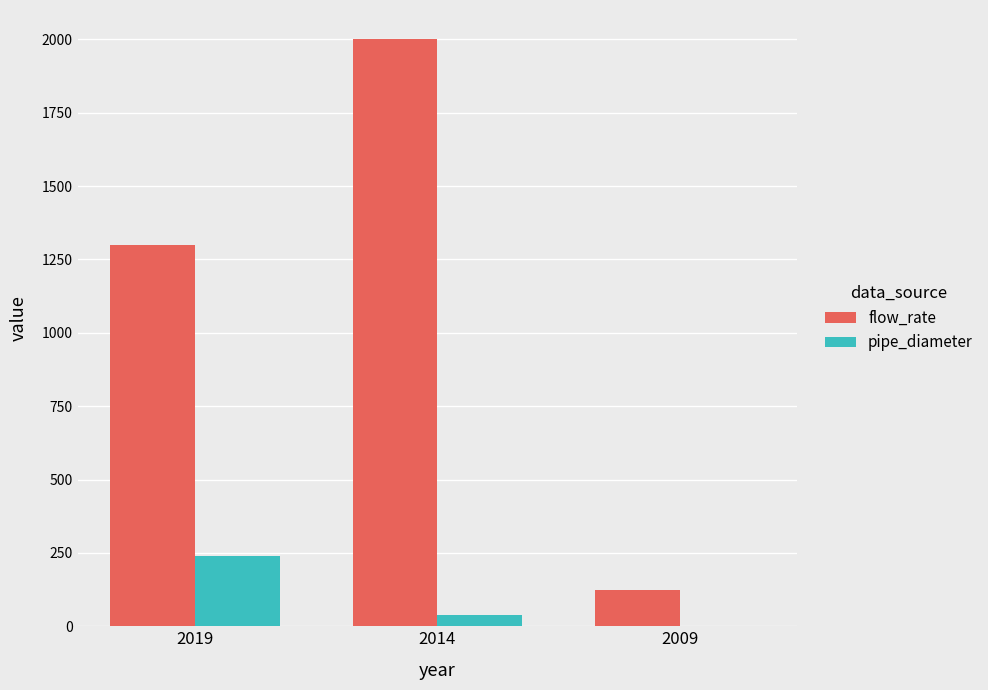

Reading right to left, extract all data points from this chart.

flow_rate: 125	2000	1300
pipe_diameter: 0	40	240